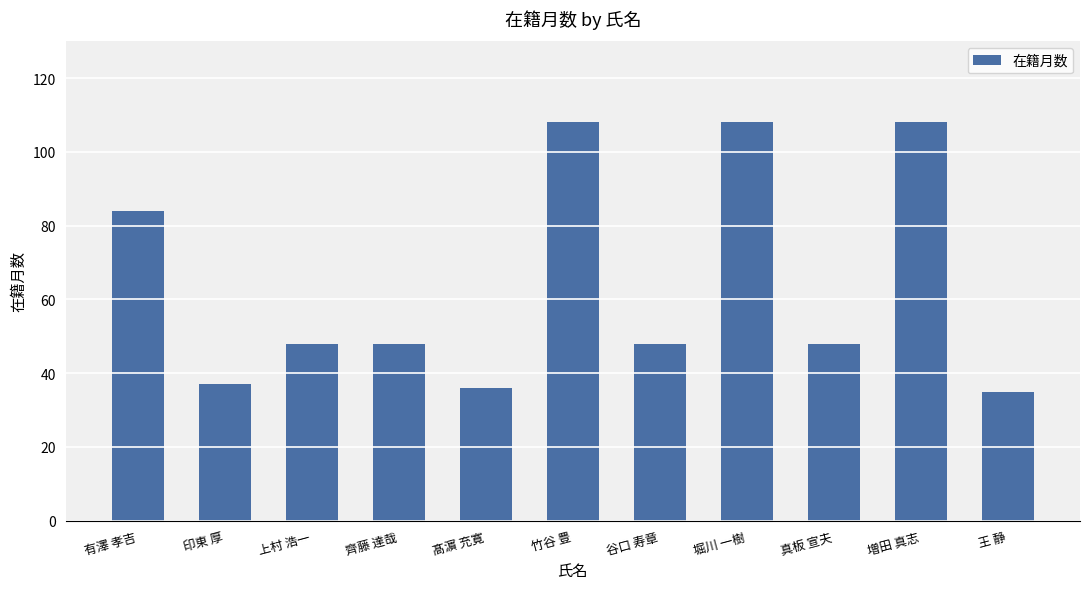

The chart shows a value of 165 at 増田 真志. True or false?

False